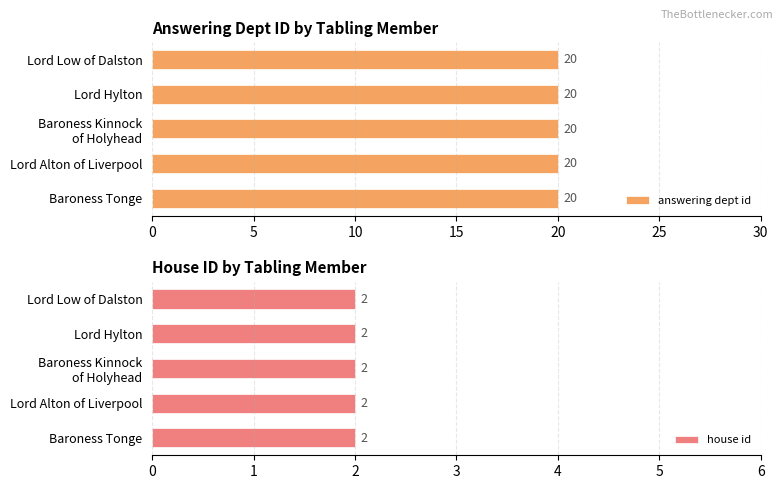

Which series has the largest range (max minus min)?

answering dept id